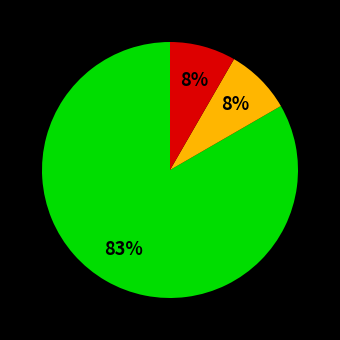

Is there any slice that represents more than half of the pie?

Yes